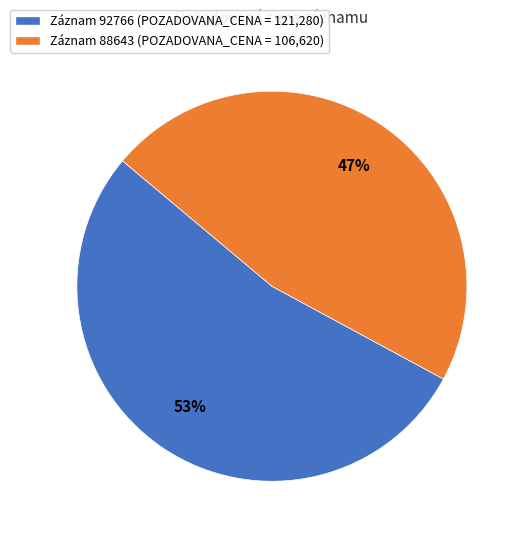

To the nearest percent, what is the average slice percentage?

50%